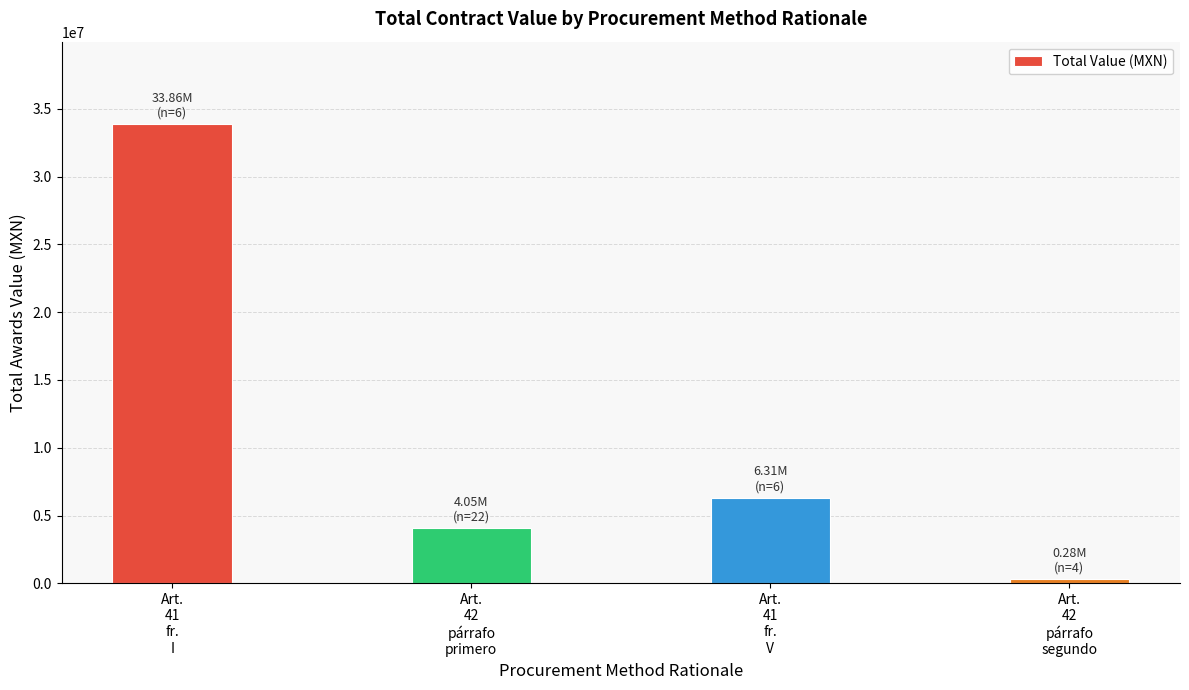

What position from the right is Art.
42
párrafo
segundo?

1